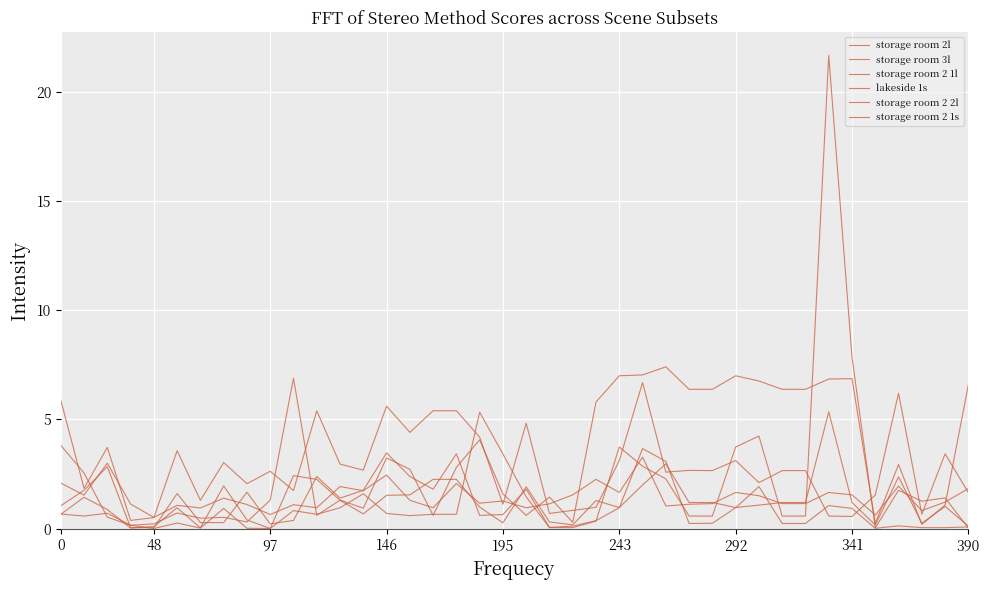

Reading left to right, list all the values displayed in this chart.

storage room 2l: 5.9	1.9	3.7	0.4	0.5	3.6	1.3	3.0	2.1	2.6	1.8	5.4	3.0	2.7	5.6	4.4	5.4	5.4	4.2	1.1	4.8	0.7	0.8	1.0	3.1	6.7	2.6	2.7	2.7	3.1	2.1	2.7	2.7	0.6	0.6	1.5	6.2	0.7	3.4	1.6
storage room 3l: 3.8	2.5	0.5	0.2	0.2	0.7	0.5	0.5	0.3	1.3	6.9	0.6	1.3	0.9	3.2	2.7	0.6	2.8	4.1	1.6	0.6	1.4	0.3	5.8	7.0	7.0	7.4	6.4	6.4	7.0	6.8	6.4	6.4	6.8	6.9	0.2	2.9	0.2	1.1	6.6
storage room 2 1l: 0.7	1.4	0.9	0.0	0.1	1.0	0.0	2.0	0.4	0.0	2.4	2.3	1.3	0.7	1.5	1.6	2.3	2.3	1.0	0.3	1.9	0.3	0.2	1.3	1.0	2.0	3.0	1.2	1.2	1.0	1.1	1.2	1.2	5.3	1.2	0.2	2.4	0.2	1.0	0.1
lakeside 1s: 2.1	1.5	3.0	1.1	0.5	1.1	0.9	1.4	1.1	0.7	1.1	1.0	1.9	1.7	2.5	1.3	1.0	2.1	1.2	1.3	1.0	1.1	1.6	2.3	1.7	3.3	1.0	1.1	1.1	1.7	1.5	1.1	1.1	1.7	1.6	0.6	1.9	0.8	1.2	1.8
storage room 2 2l: 1.1	1.8	2.8	0.1	0.0	1.6	0.3	0.3	1.7	0.2	0.4	2.4	1.4	1.8	3.5	2.4	1.8	3.4	0.6	0.7	1.8	0.1	0.1	0.4	1.0	3.7	3.1	0.2	0.2	1.0	1.9	0.2	0.2	1.1	0.9	0.0	0.1	0.1	0.1	0.1
storage room 2 1s: 0.7	0.6	0.7	0.2	0.0	0.3	0.0	0.9	0.0	0.0	0.8	0.7	1.0	1.6	0.7	0.6	0.7	0.7	5.3	3.4	1.5	0.1	0.1	0.3	3.7	2.9	2.3	0.6	0.6	3.7	4.2	0.6	0.6	21.7	7.8	0.0	1.8	1.3	1.4	0.0